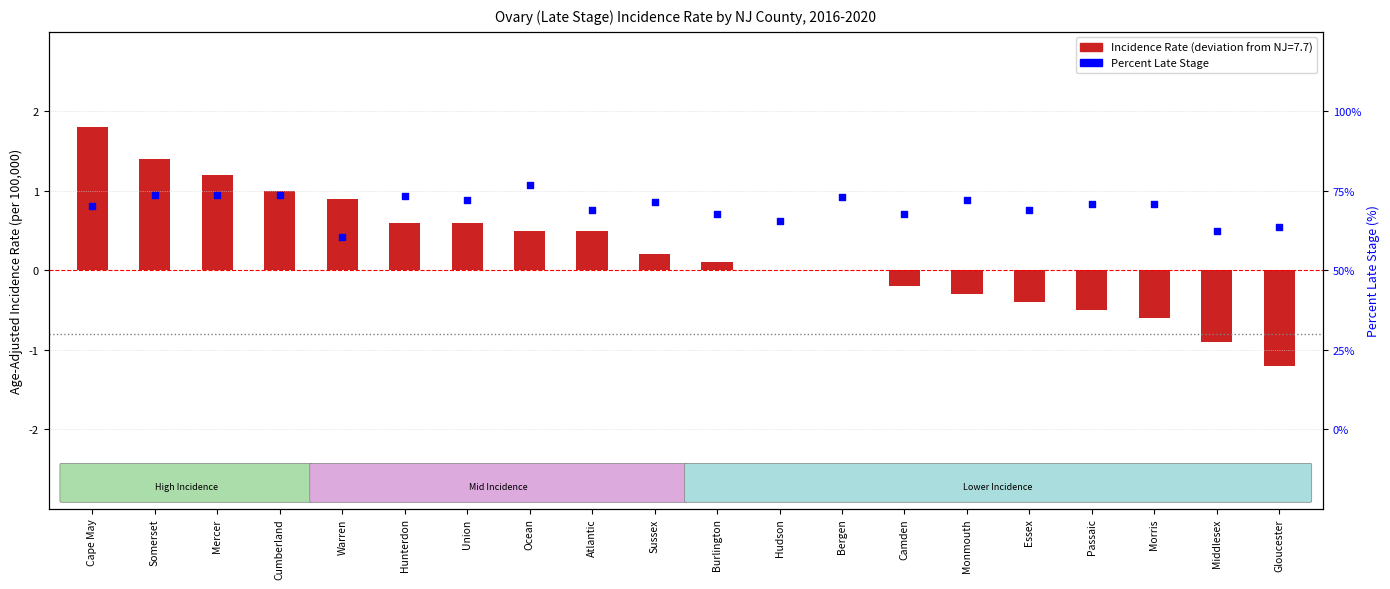

What is the total value across all series at Ocean?

1.6